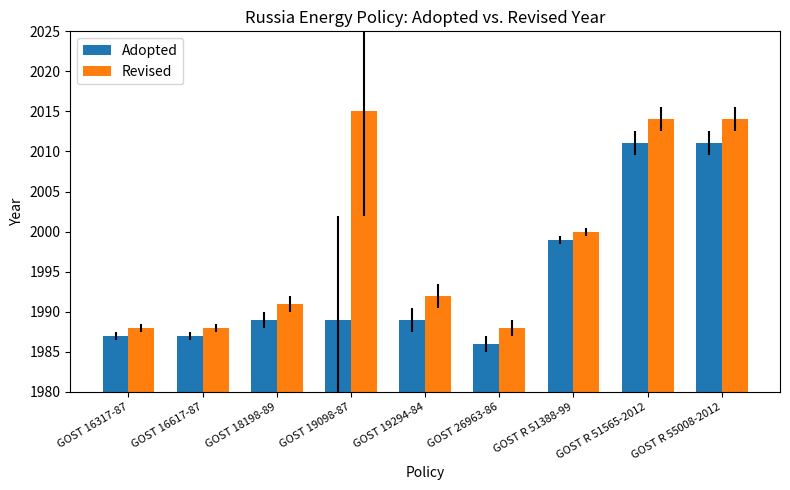

Where is Revised nearest to the value 2001?

GOST R 51388-99